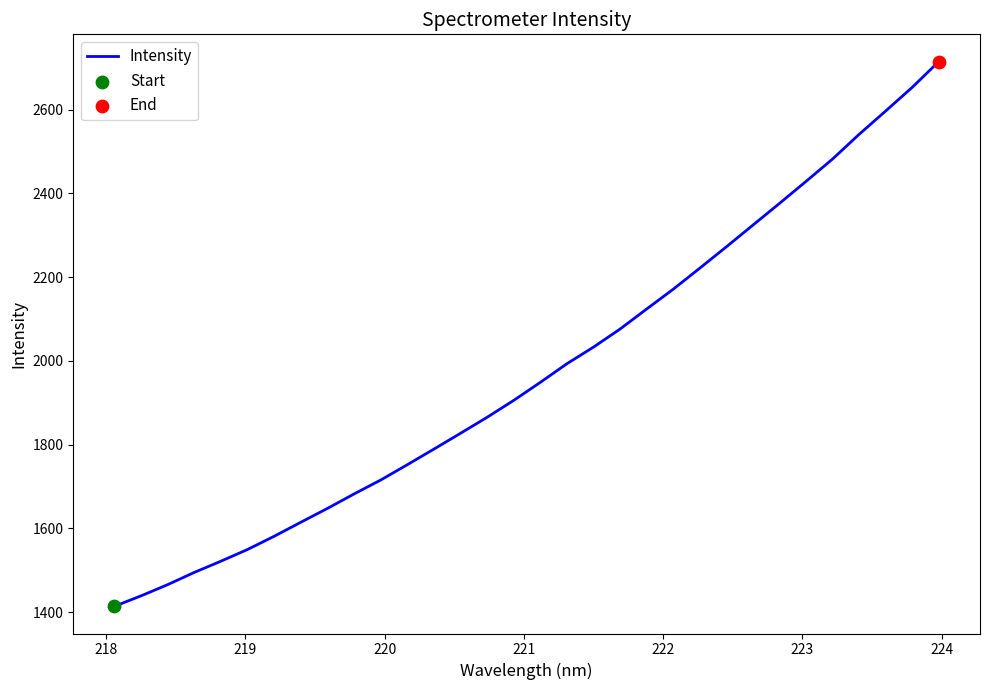

What is the minimum value shown in the chart?

1414.2